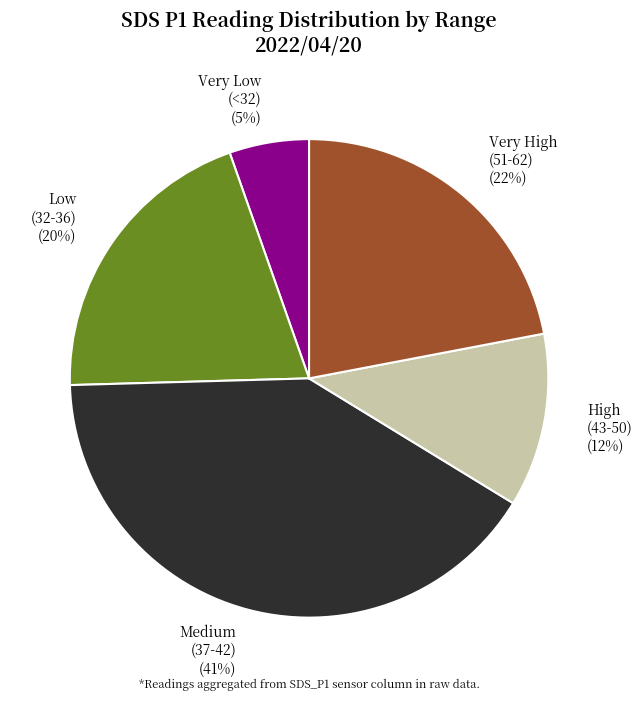

To the nearest percent, what percentage of the pie is Very Low (<32) (5%)?

5%